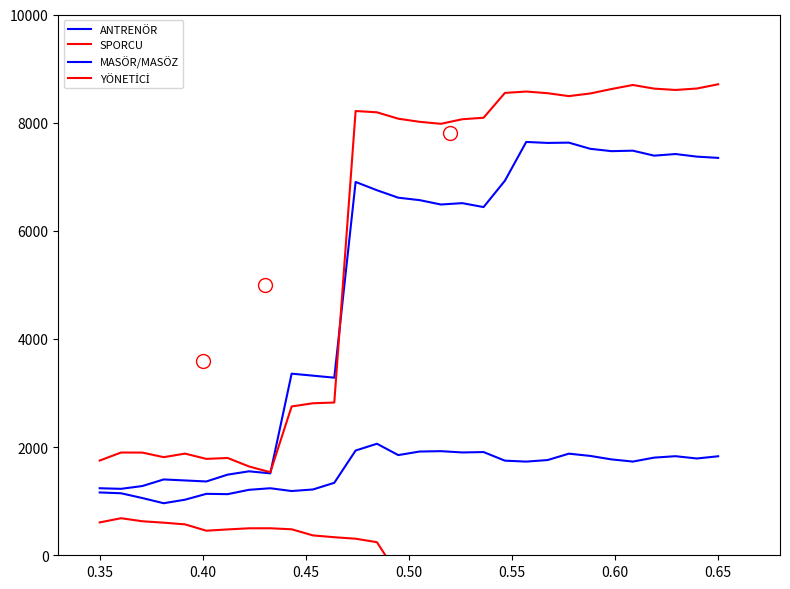

True or false: YÖNETİCİ and ANTRENÖR cross at least once.

False